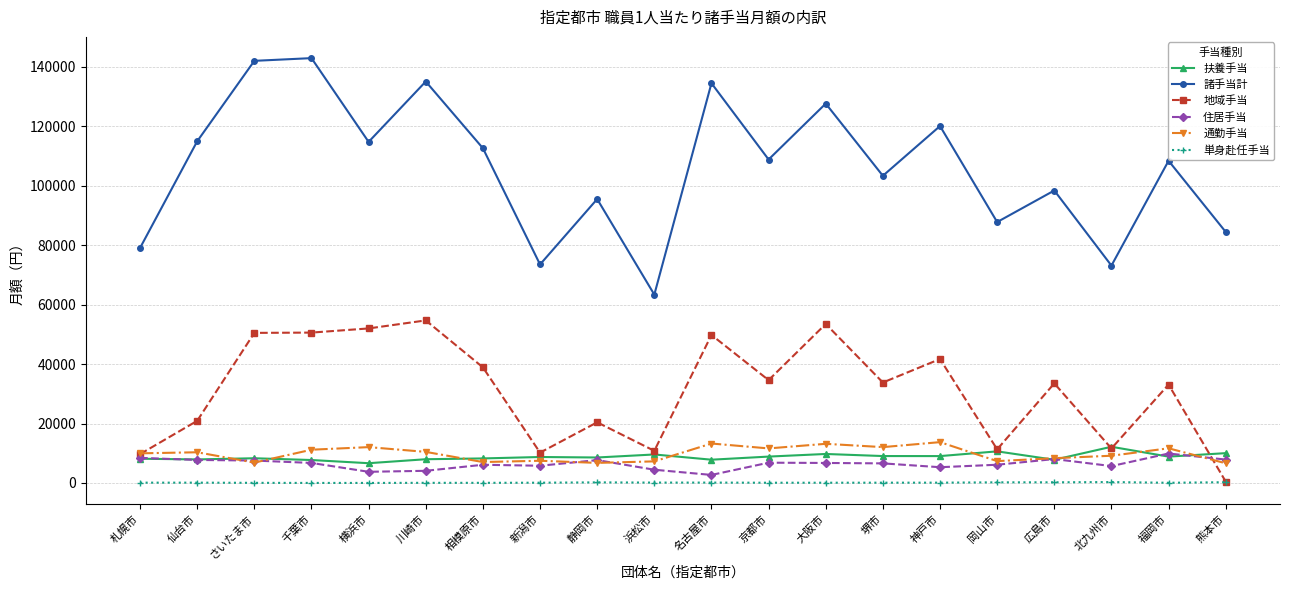

Is this an area chart (filled region under the line)?

No